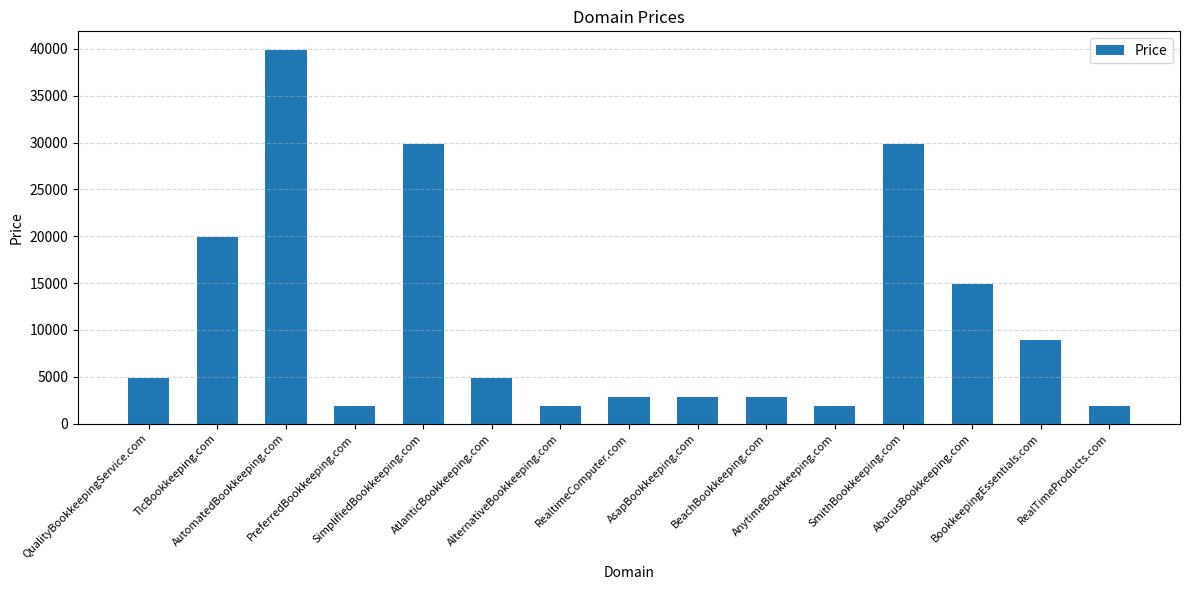

What is the difference between the maximum and minimum values?

38000